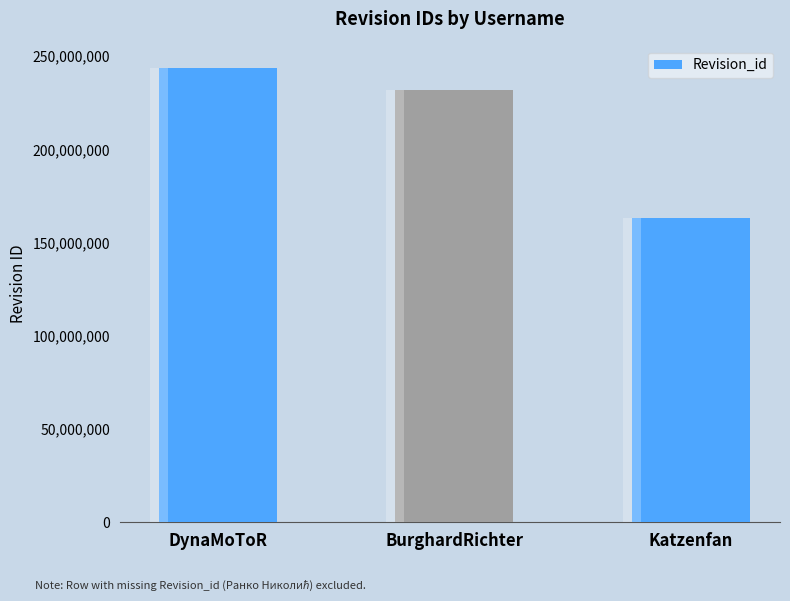

How many bars are there in total?

3